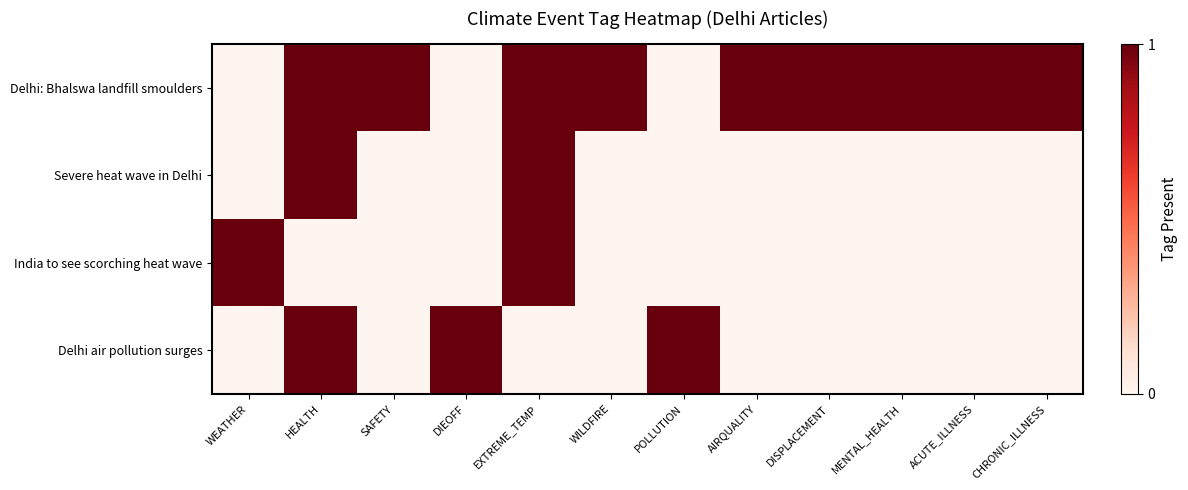

At which category is the sum across all series the highest?

HEALTH